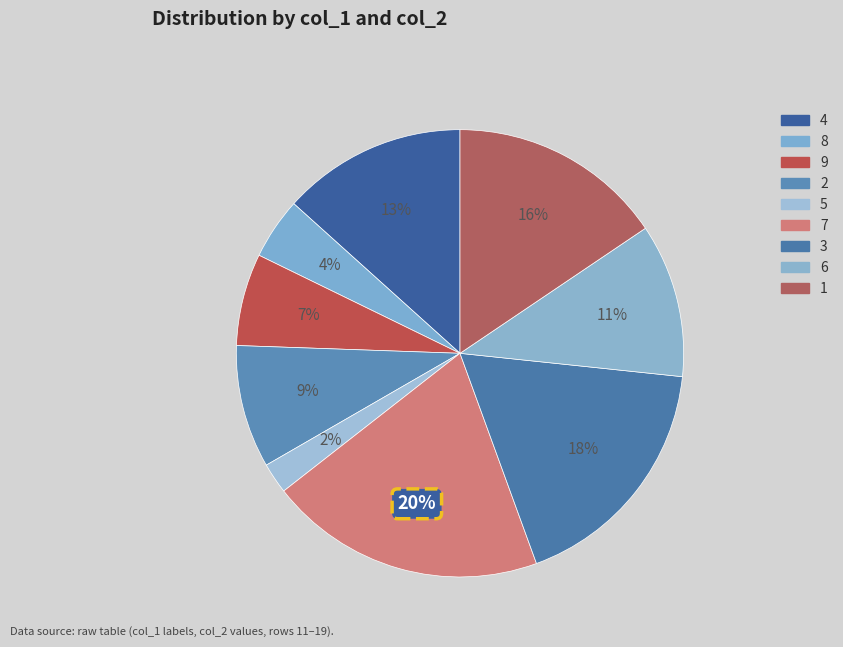

How many segments does this pie chart have?

9